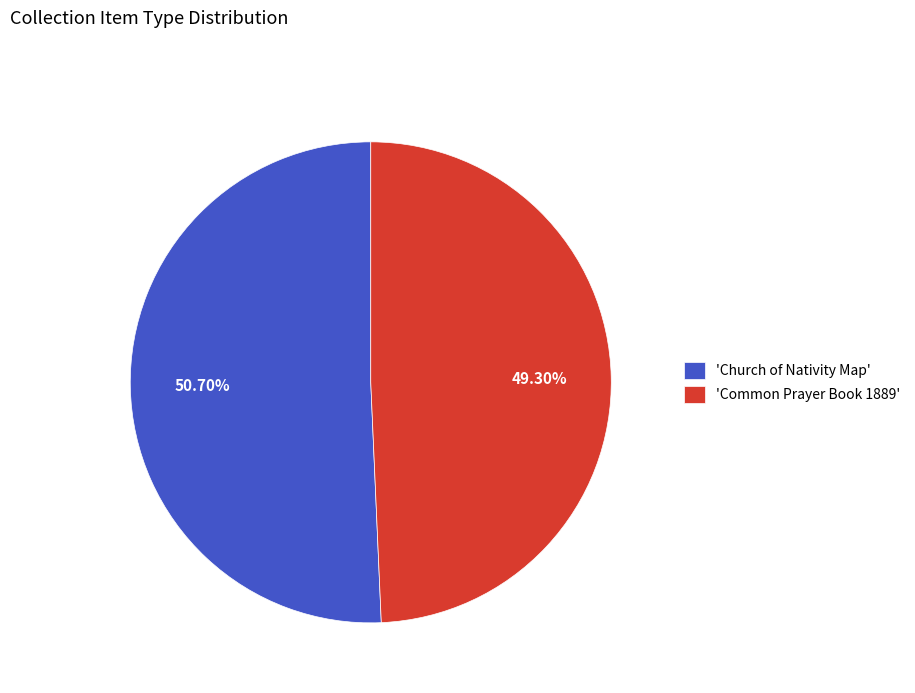

Count the number of slices in the pie.

2